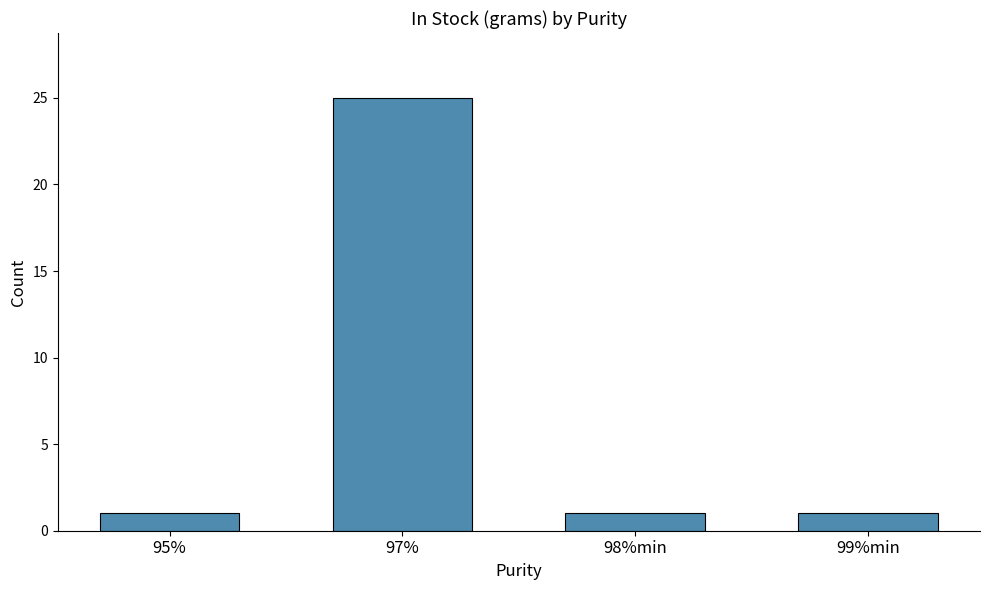

Reading left to right, transcribe all the data shown in this chart.

1	25	1	1